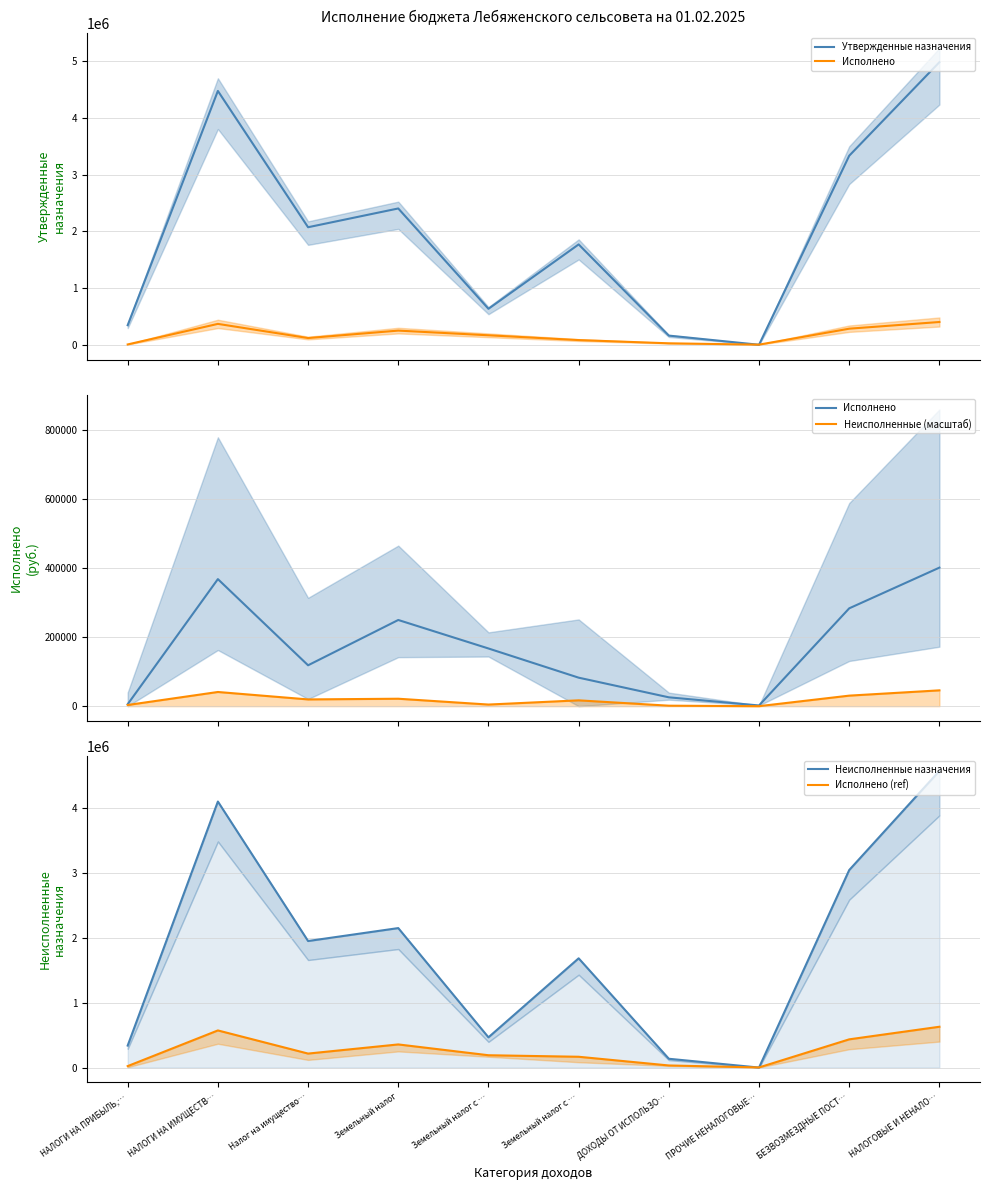

How many values in Неисполненные назначения are above zero?

9